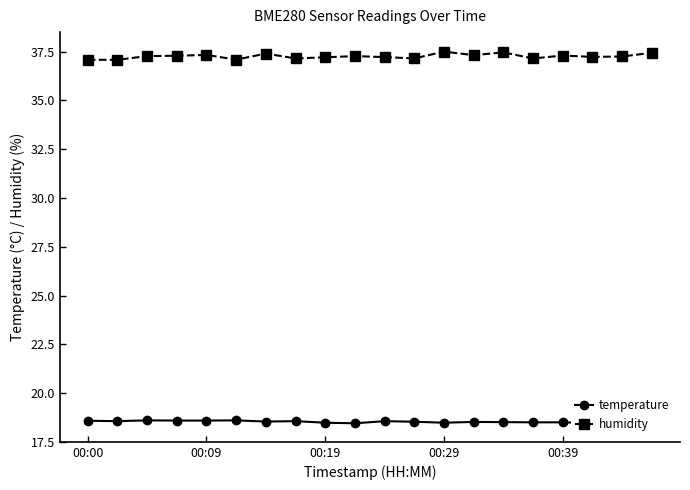

Which series has the largest total across all categories?

humidity